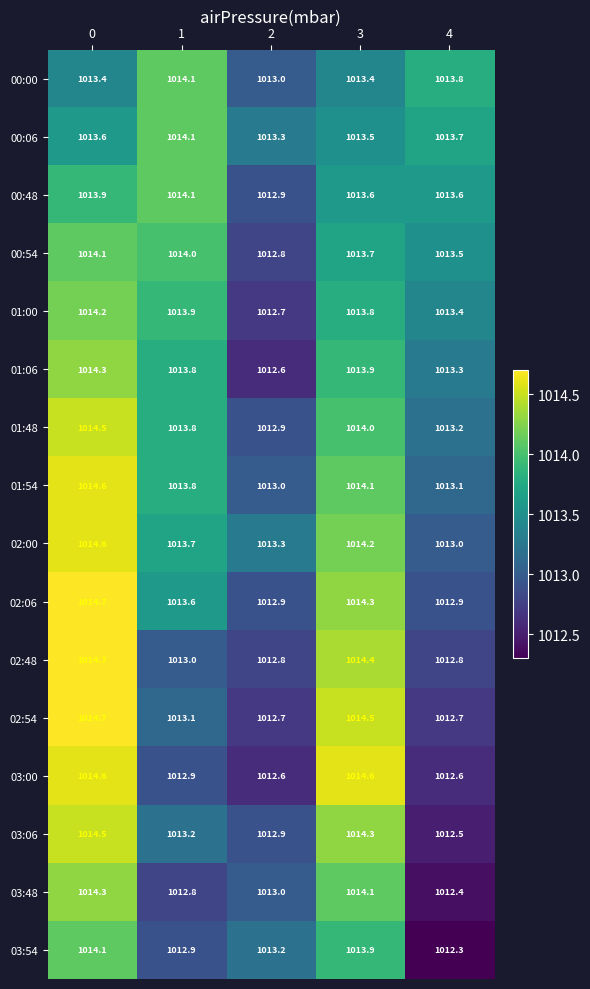

What is the difference between the highest and lowest values at 3?

1.2